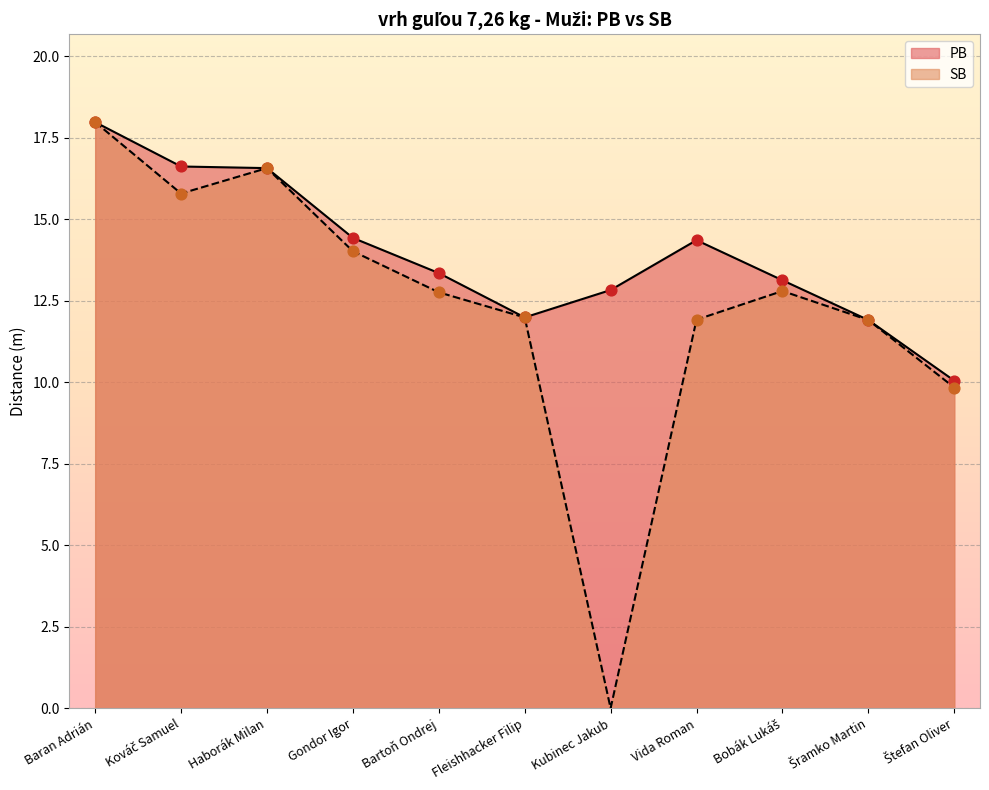

Which series contains the lowest Y value?

SB